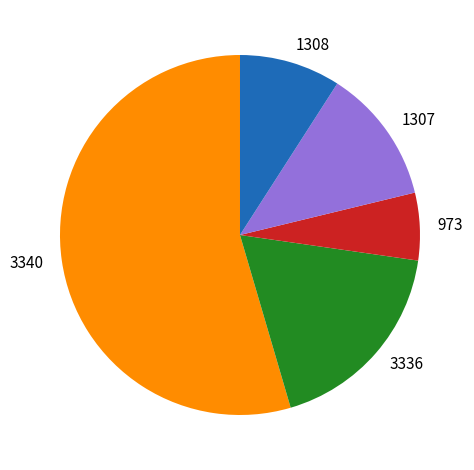

What is the smallest slice in the pie chart?

973